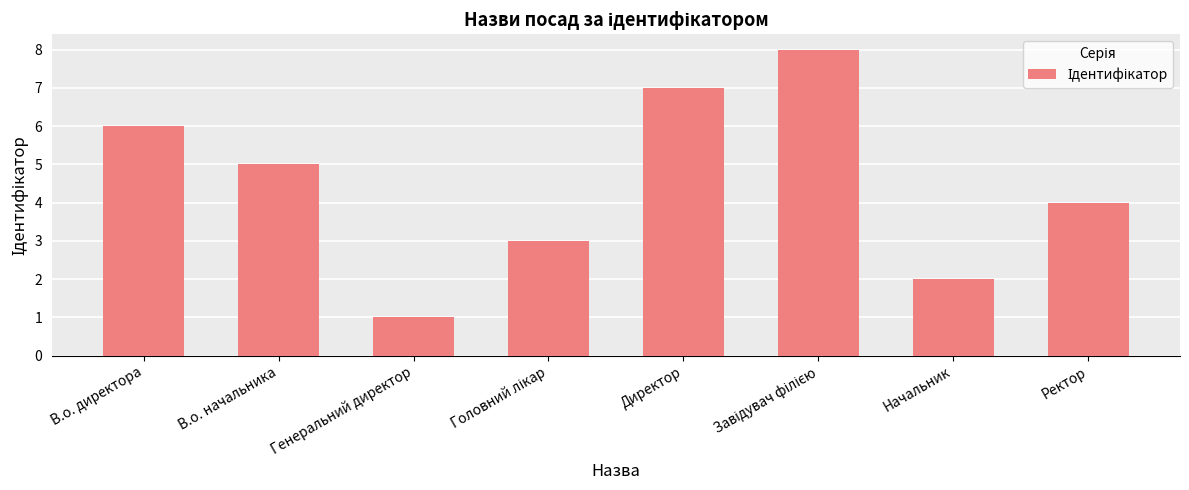

What is the smallest value displayed?

1